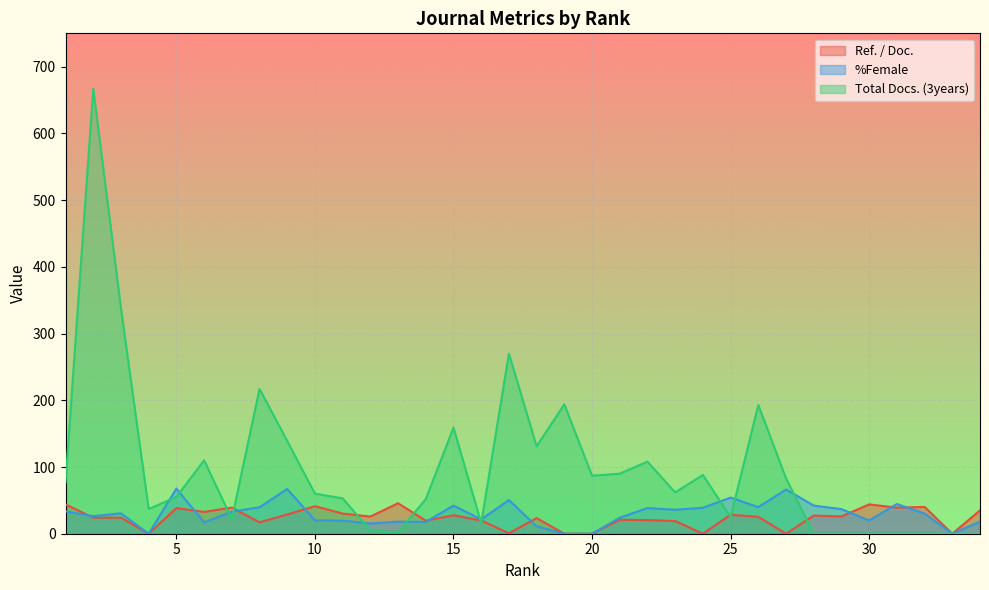

Does the chart display data point markers on the line(s)?

No